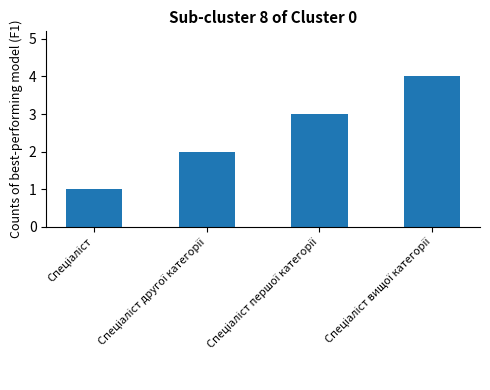

What is the sum of all values?

10